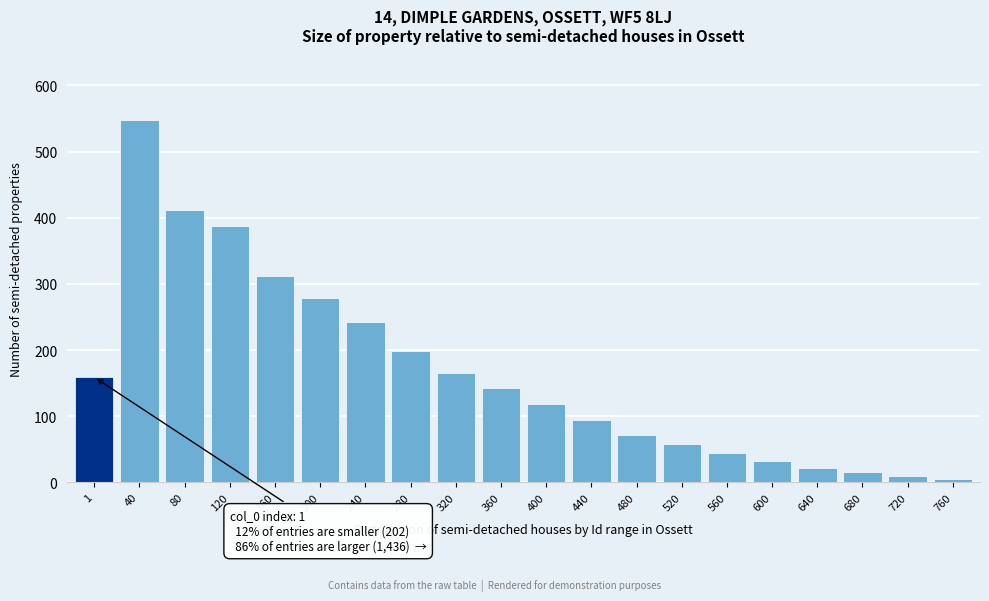

Reading left to right, extract all data points from this chart.

1=159	40=548	80=412	120=387	160=312	200=278	240=243	280=198	320=165	360=142	400=118	440=95	480=72	520=58	560=44	600=33	640=22	680=15	720=9	760=5